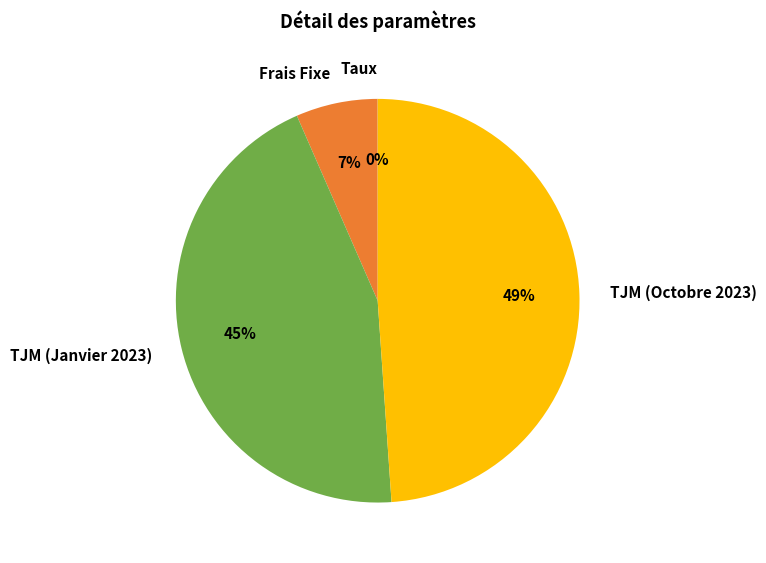

To the nearest percent, what is the average slice percentage?

25%